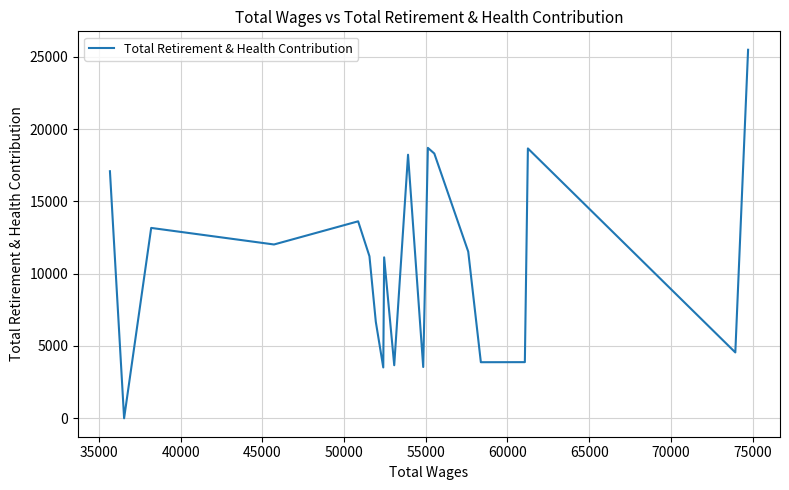

What is the greatest value displayed?

25484